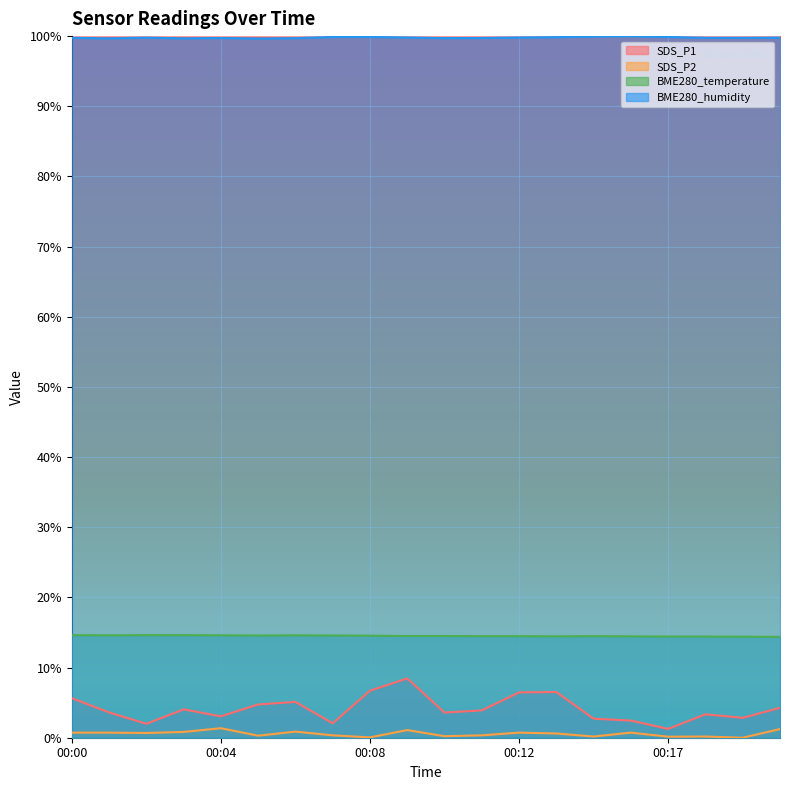

Is it true that BME280_temperature equals 21.6 at 00:18?

False